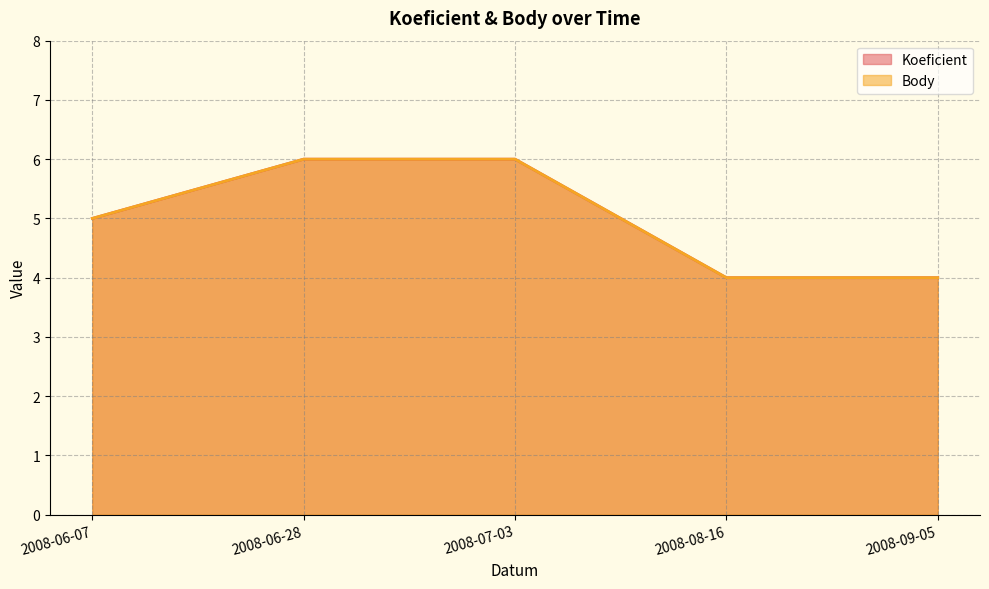

List the series in order of their peak value, highest first.

Koeficient, Body